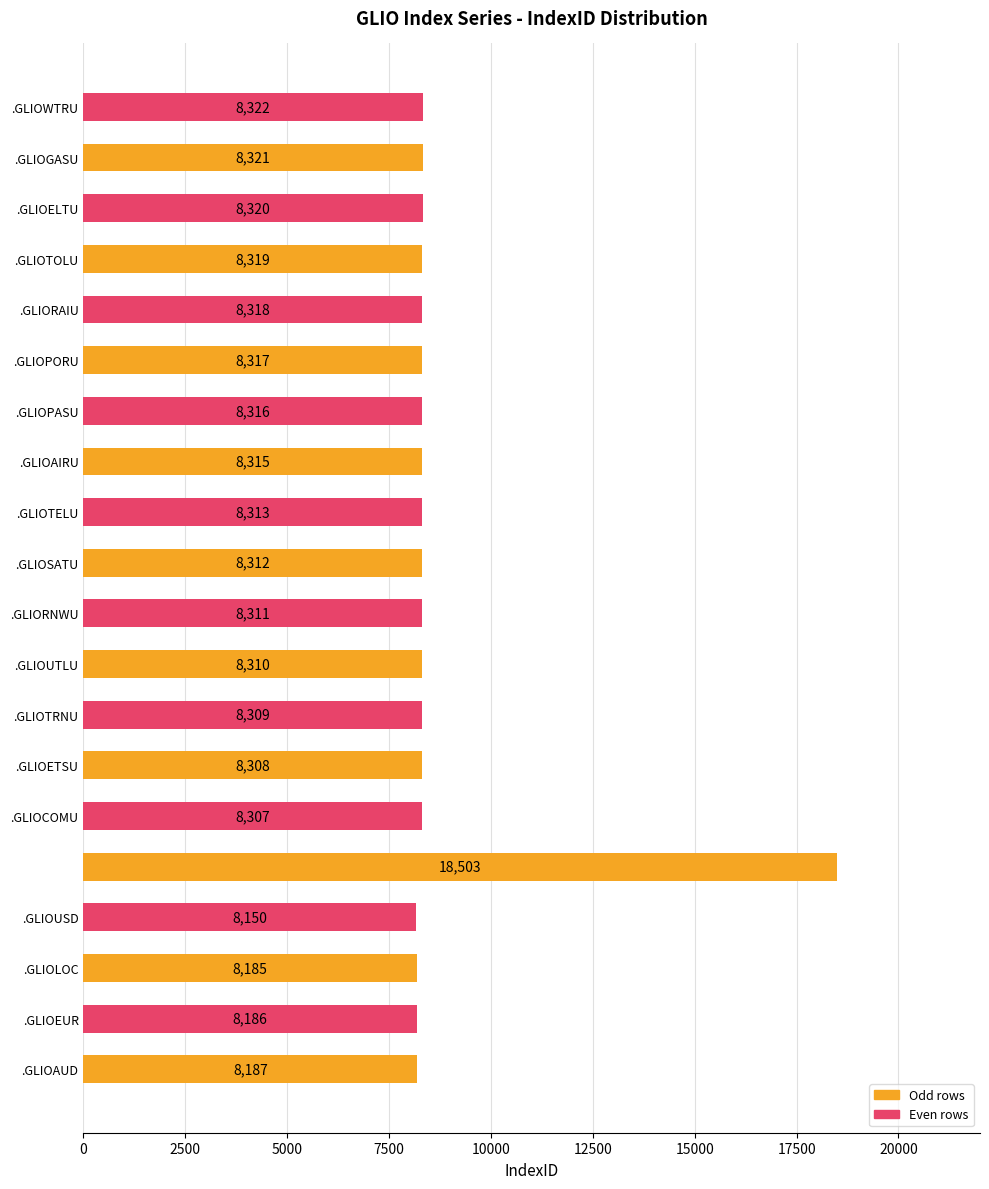

Reading top to bottom, transcribe all the data shown in this chart.

8322	8321	8320	8319	8318	8317	8316	8315	8313	8312	8311	8310	8309	8308	8307	18503	8150	8185	8186	8187